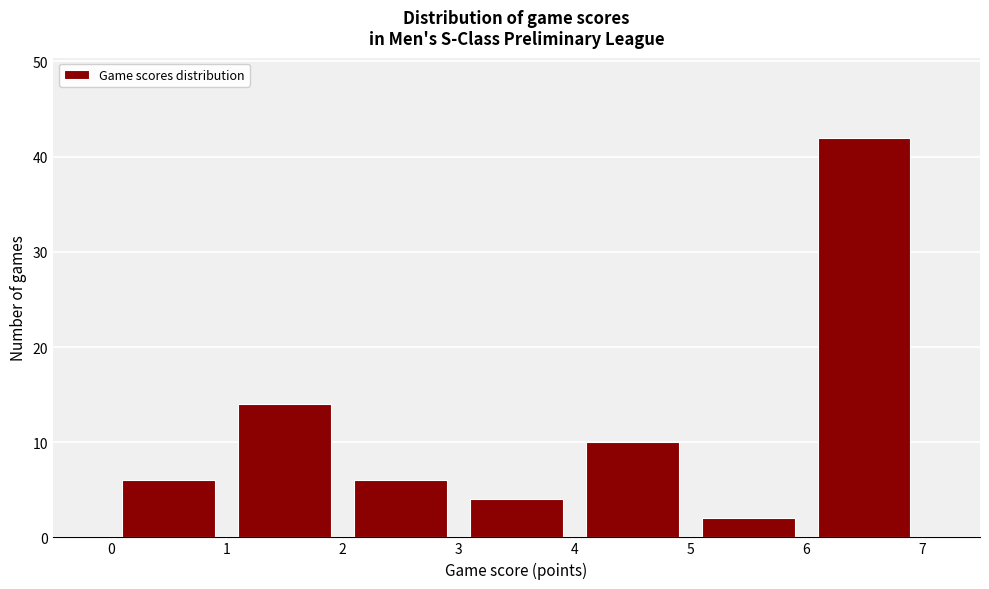

What is the height of the bar covering 3 to 4 on the x-axis? The values are not printed on the chart, so give them approximately, as read against the axis.

4